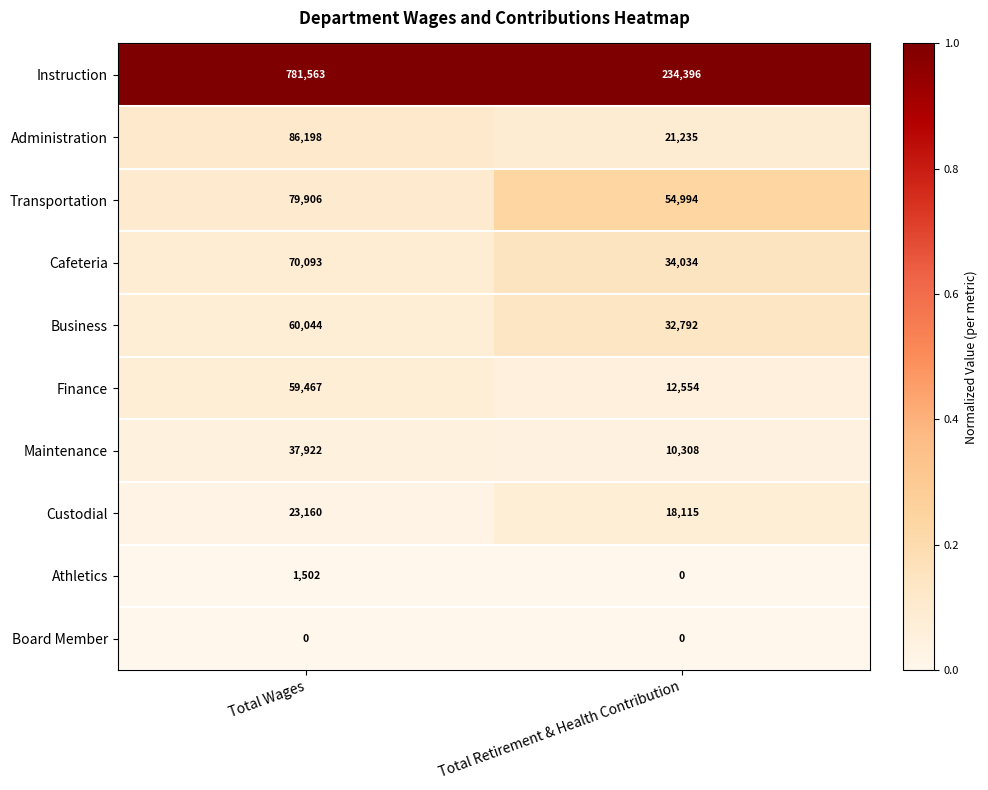

Is it true that Transportation equals 79906 at Total Wages?

True